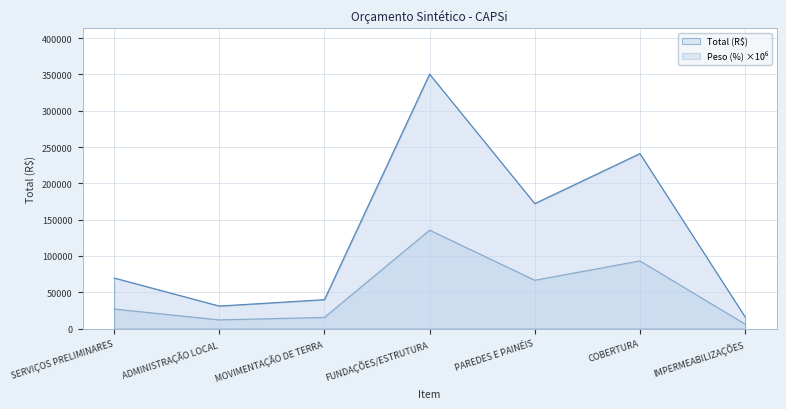

List the labels in order of Total (R$) value, largest first.

FUNDAÇÕES/ESTRUTURA, COBERTURA, PAREDES E PAINÉIS, SERVIÇOS PRELIMINARES, MOVIMENTAÇÃO DE TERRA, ADMINISTRAÇÃO LOCAL, IMPERMEABILIZAÇÕES